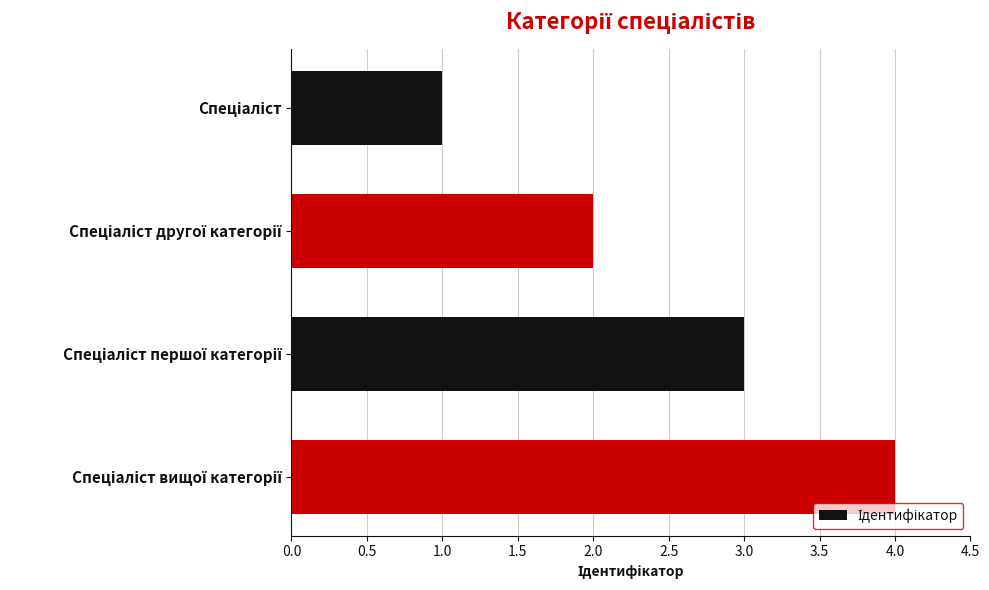

What is the difference between the maximum and minimum values?

3